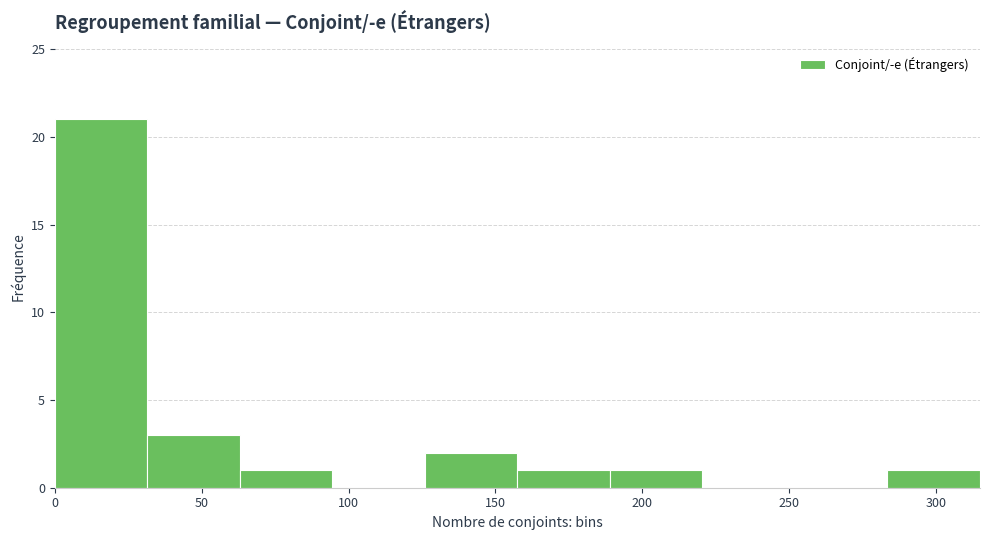

Reading left to right, transcribe this chart: for each bar, give the range it covers on the x-axis and its height. Neither the bar edges nor the heights are printed on the chart, so give them approximately, as read against the axes.

0.0 to 31.5: 21
31.5 to 63.0: 3
63.0 to 94.5: 1
94.5 to 126.0: 0
126.0 to 157.5: 2
157.5 to 189.0: 1
189.0 to 220.5: 1
220.5 to 252.0: 0
252.0 to 283.5: 0
283.5 to 315.0: 1